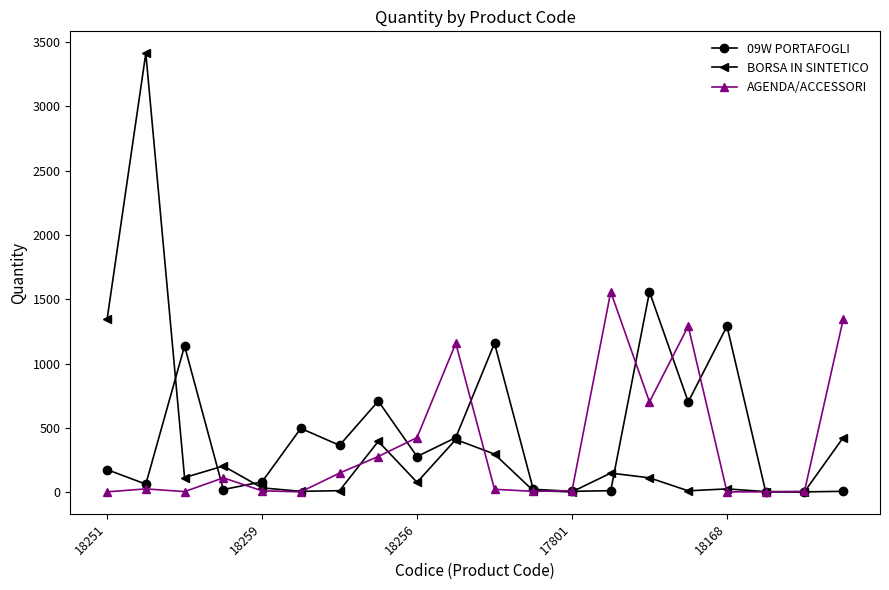

True or false: BORSA IN SINTETICO has more than 2 interior local peaks.

True